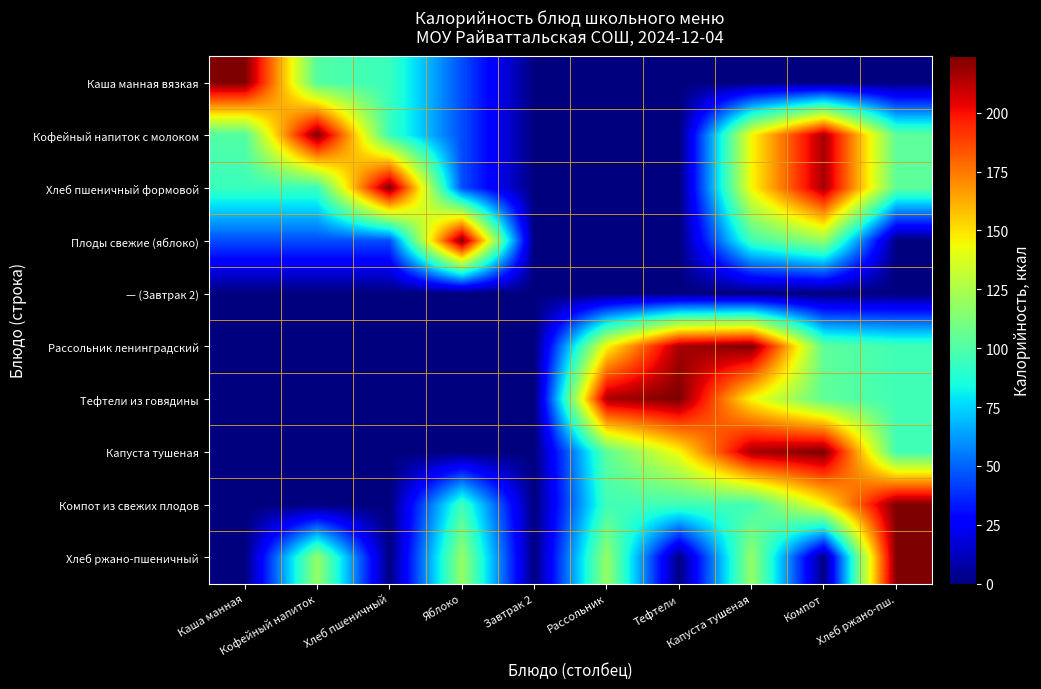

How many categories are shown in the chart?

10